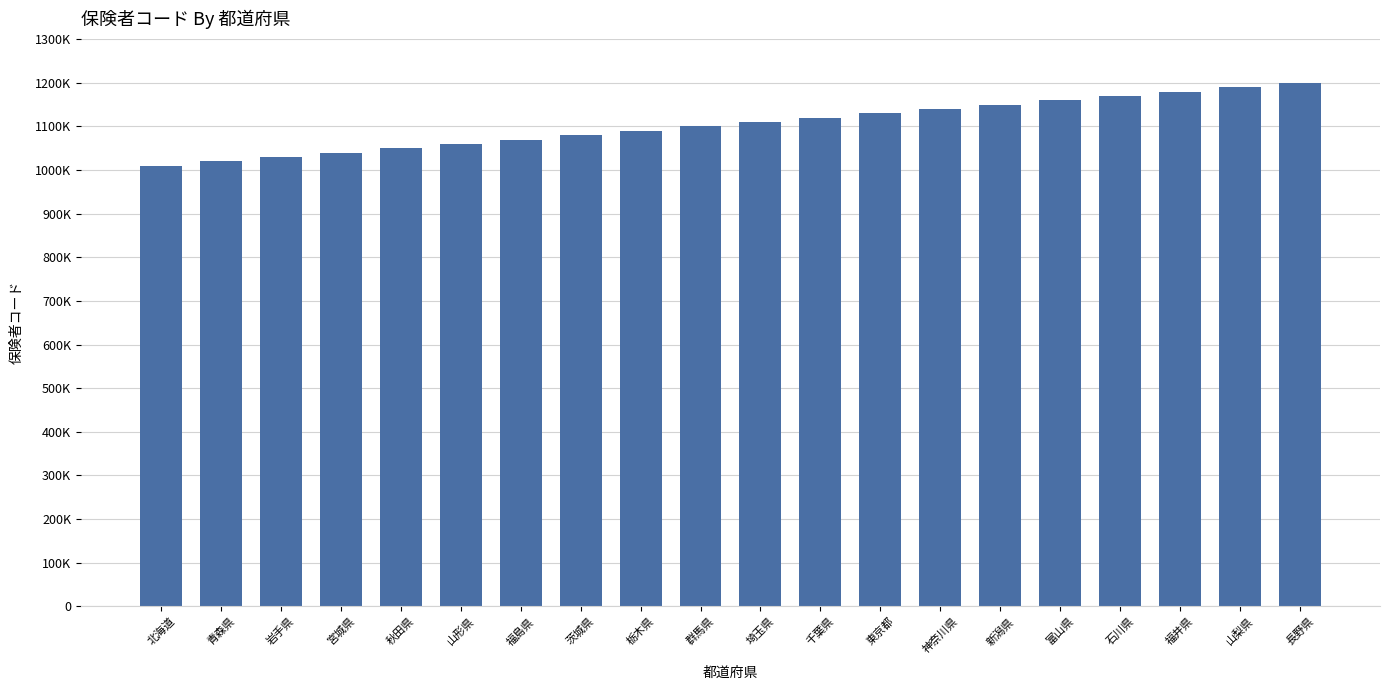

What is the value of the 20th bar from the left?

1200013